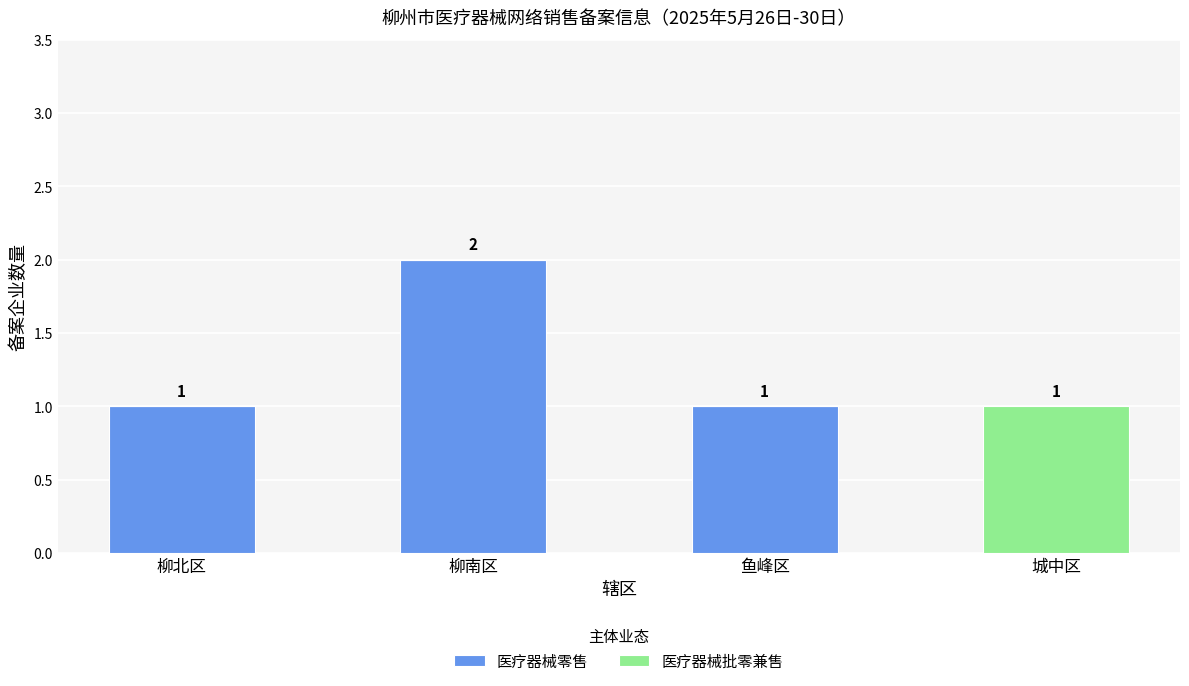

At which label does 医疗器械零售 reach its peak?

柳南区